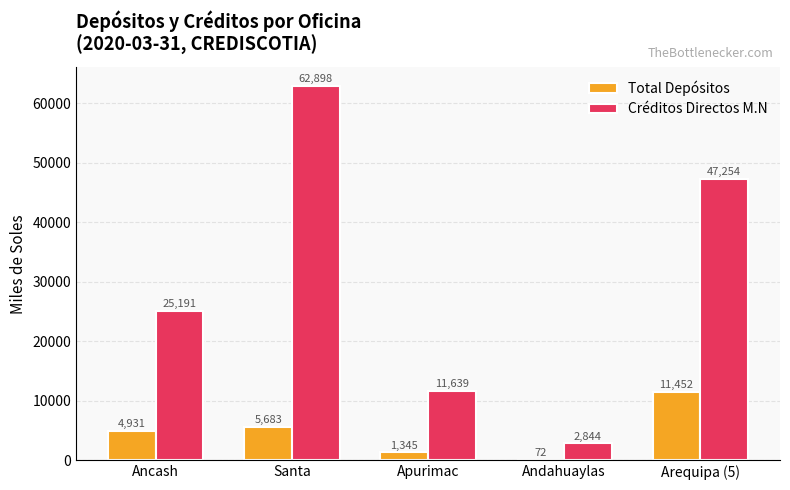

Where does the Créditos Directos M.N series first go above 25190?

Ancash